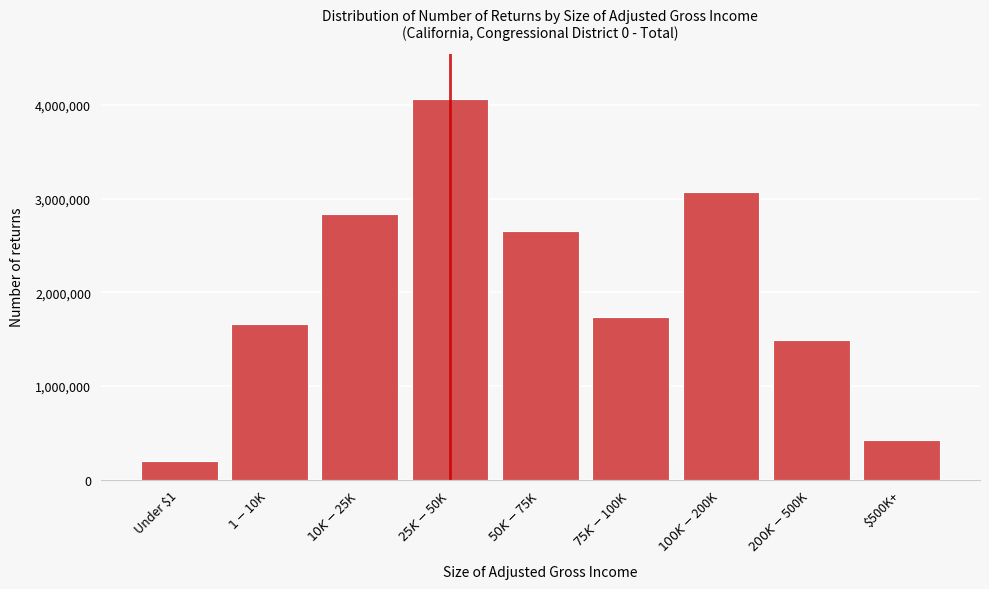

Reading left to right, transcribe all the data shown in this chart.

203580	1655730	2829670	4057730	2657000	1734180	3067500	1490810	420990